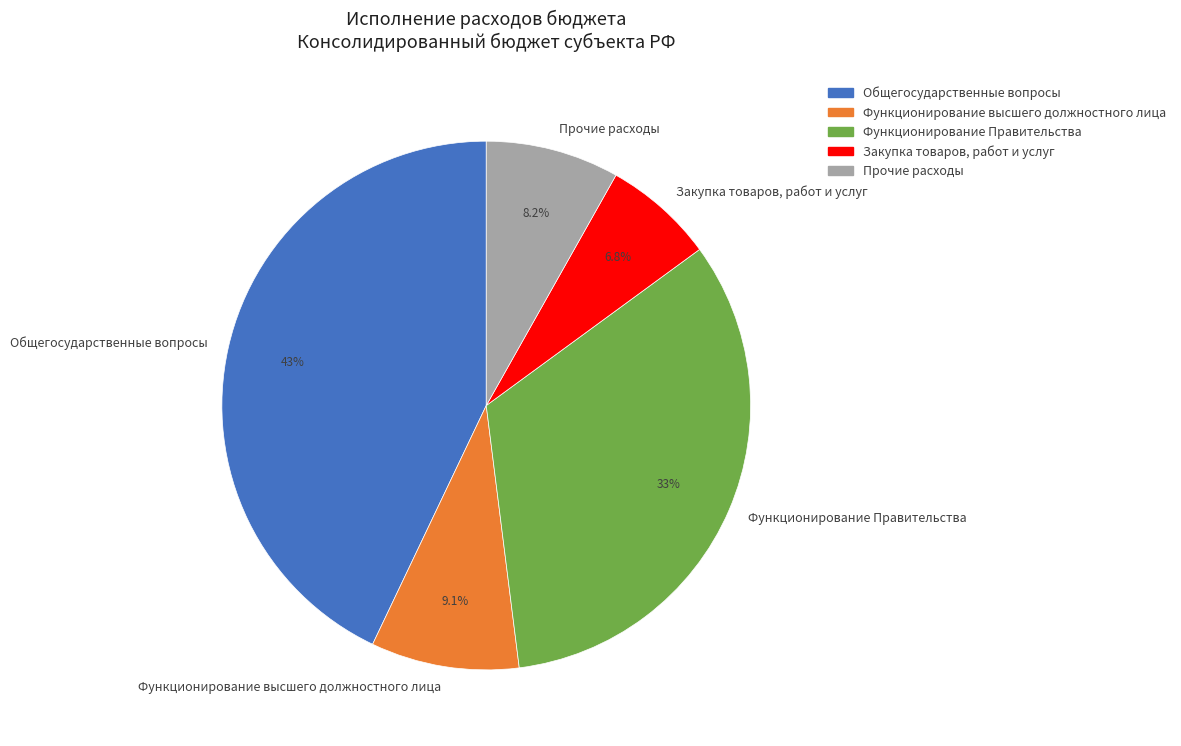

To the nearest percent, what is the difference between the largest and smallest slice percentages?

36%